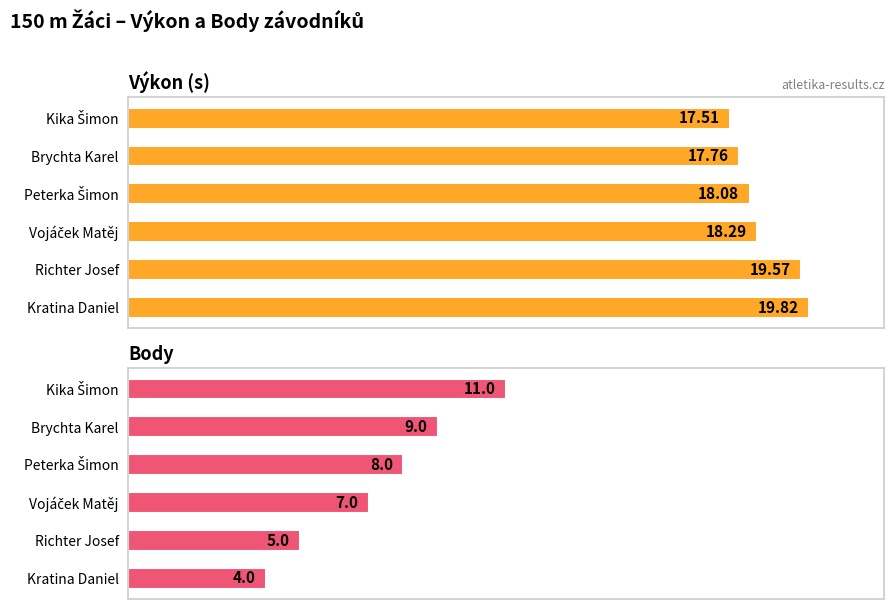

What is the difference between the Výkon values at Kratina Daniel and Vojáček Matěj?

1.5